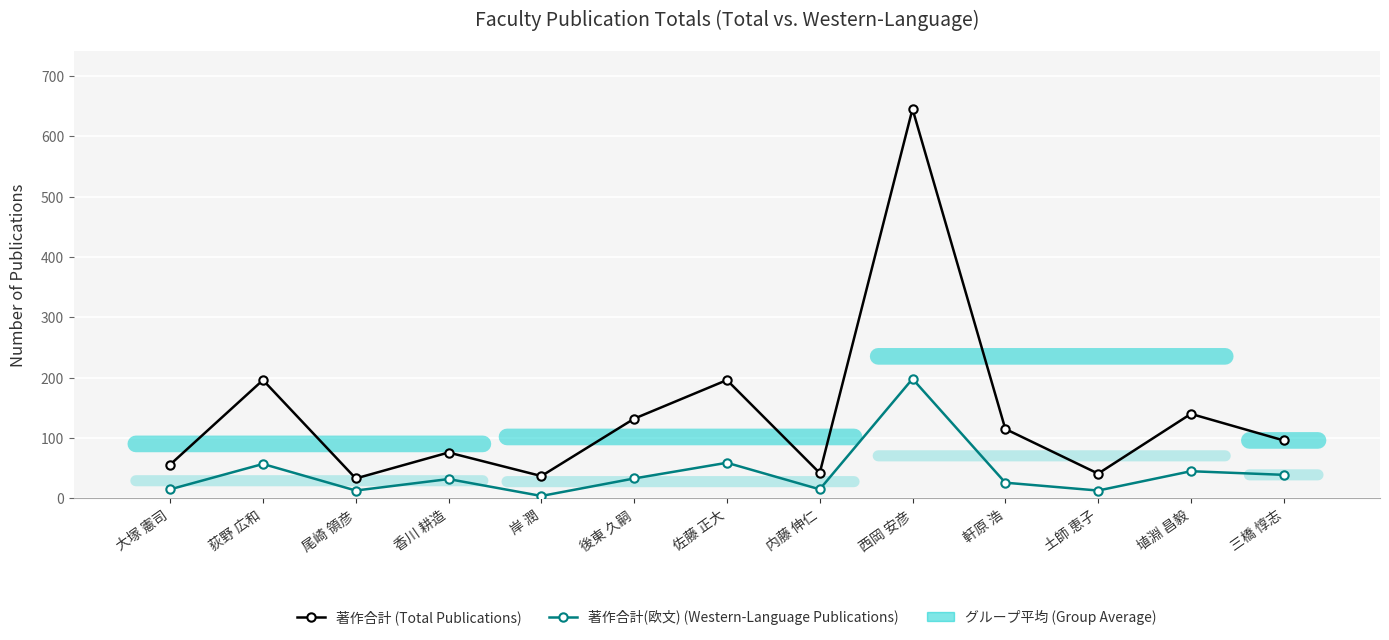

At which category is the sum across all series the highest?

西岡 安彦